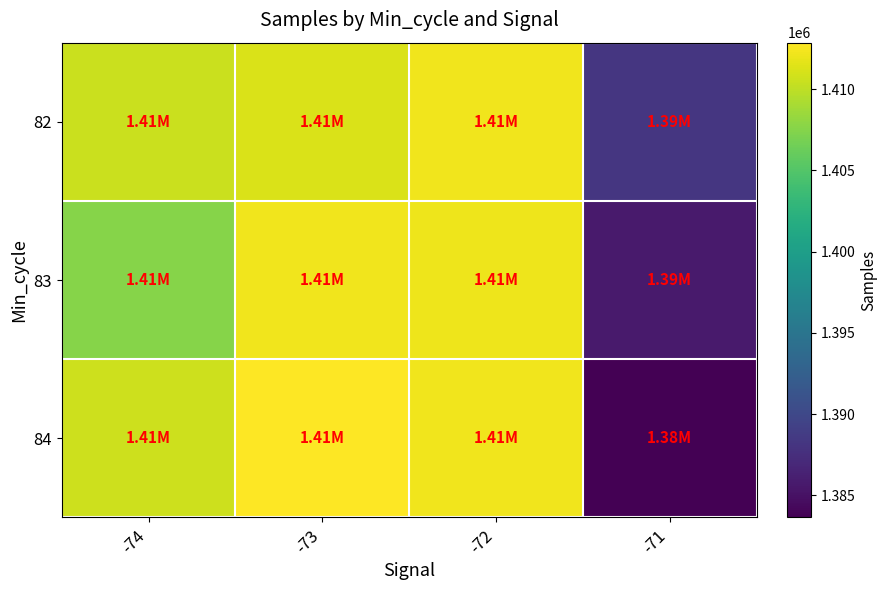

List the series in order of their peak value, highest first.

84, 82, 83